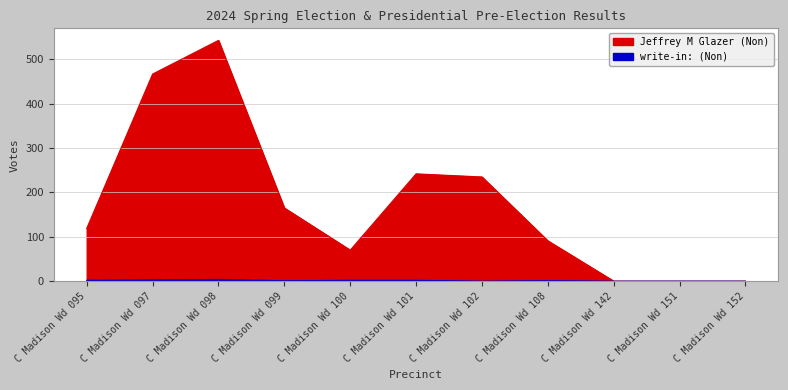

The value of Jeffrey M Glazer (Non) at C Madison Wd 098 is 543. True or false?

True